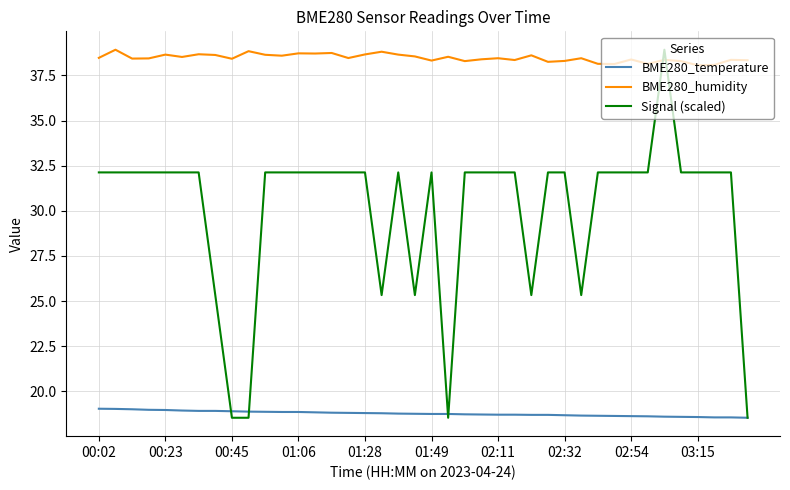

True or false: BME280_temperature and BME280_humidity intersect in this chart.

False